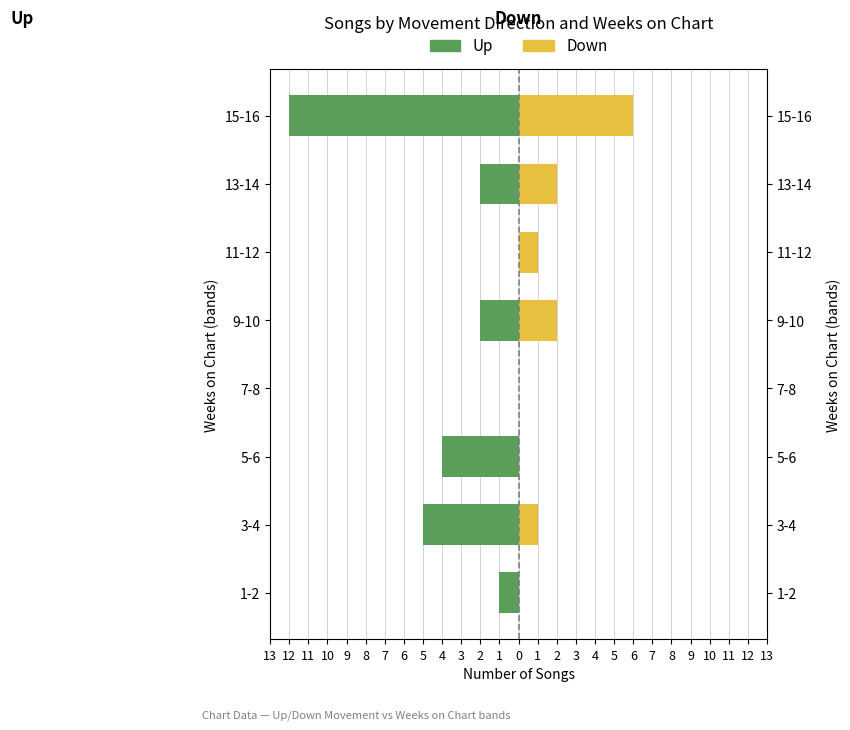

Which series changed the most between 10 and 6?

Up